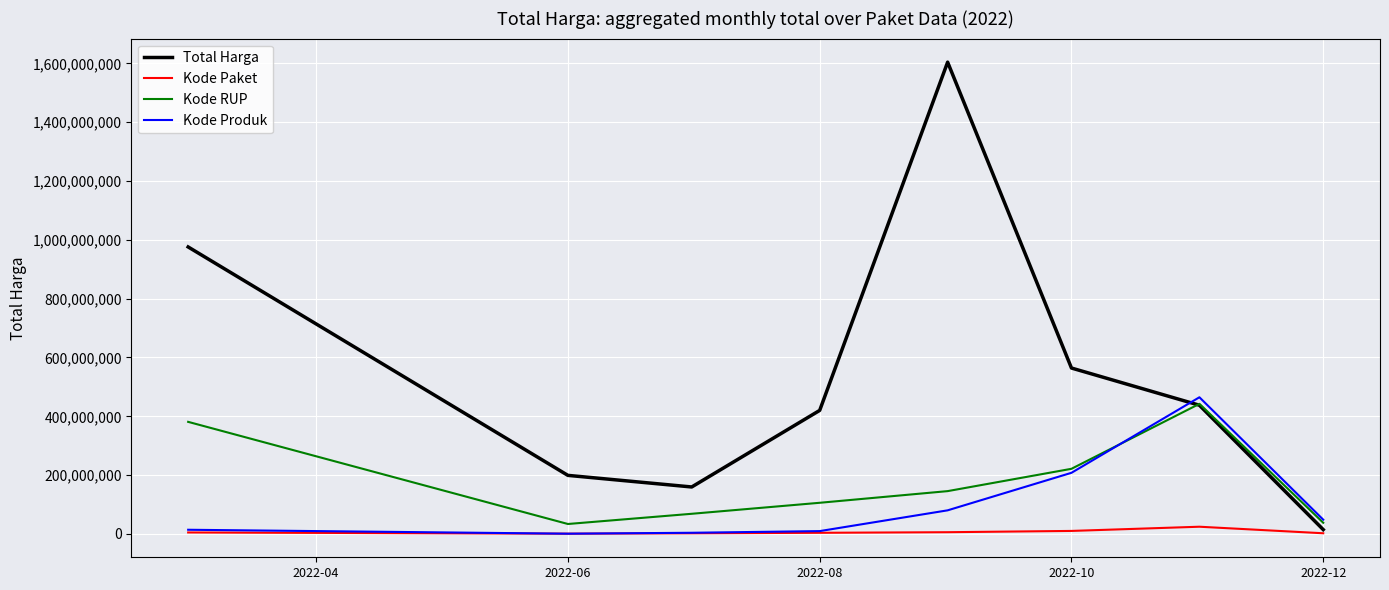

At how many categories does at least one series exceed 1396295842?

1